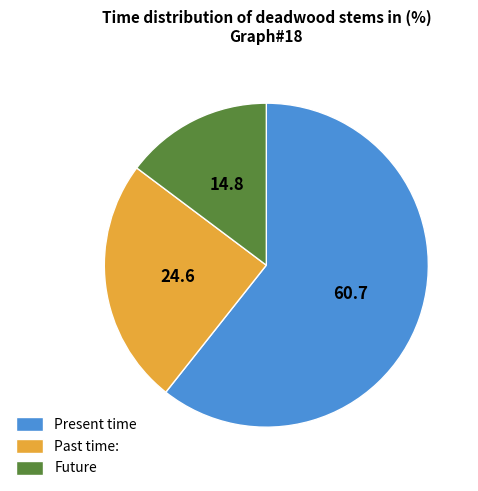

How many segments does this pie chart have?

3